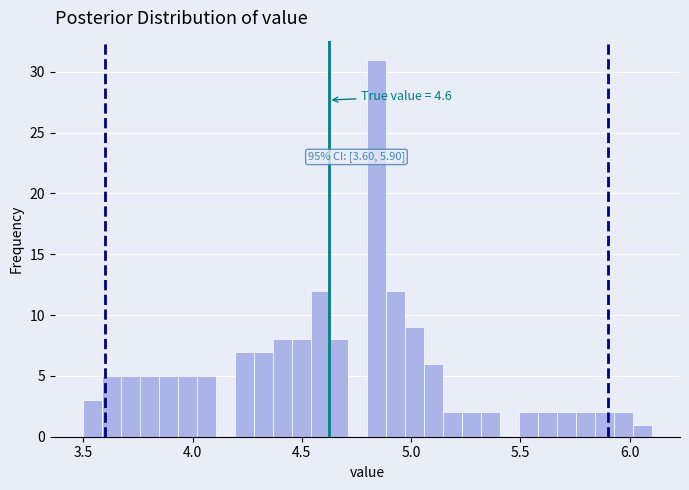

Around what value on the x-axis is the tallest bar? Give the approximate position of its centre, as read against the axis.

4.85